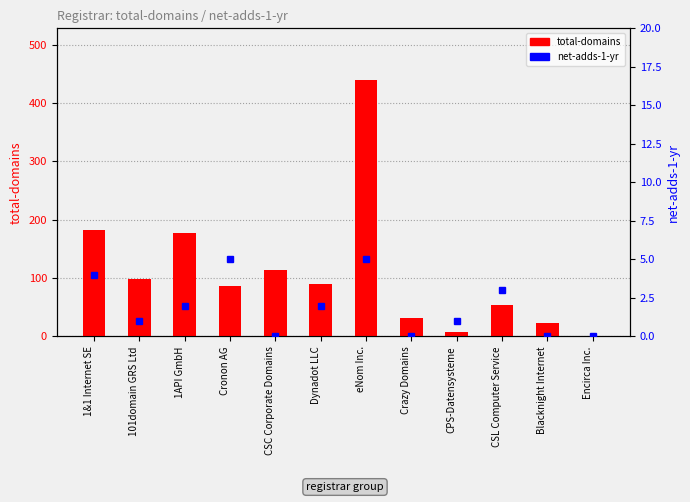

What is the difference between the second highest and second lowest values in the net-adds-1-yr series?

5